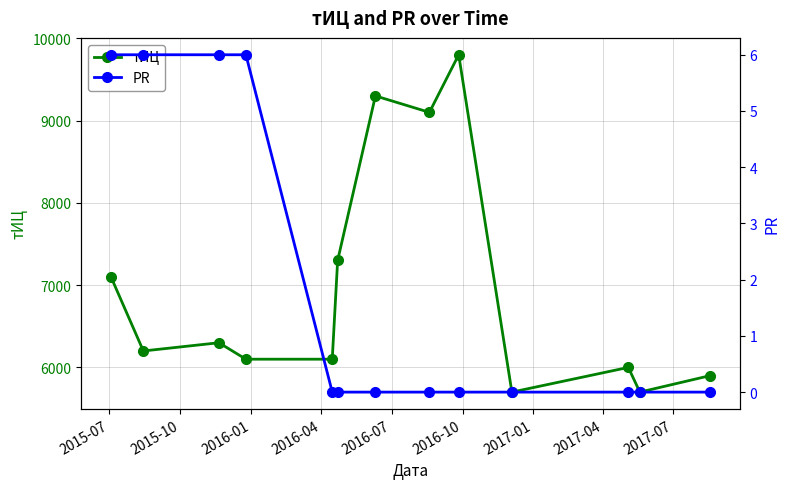

Which series has the largest range (max minus min)?

тИЦ